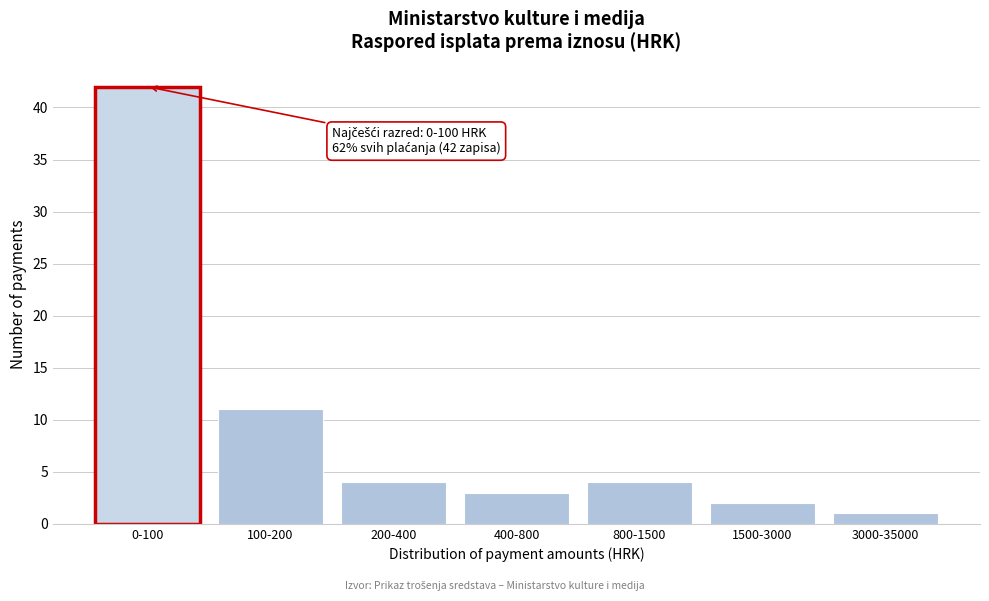

Reading right to left, list all the values displayed in this chart.

3000-35000=1	1500-3000=2	800-1500=4	400-800=3	200-400=4	100-200=11	0-100=42